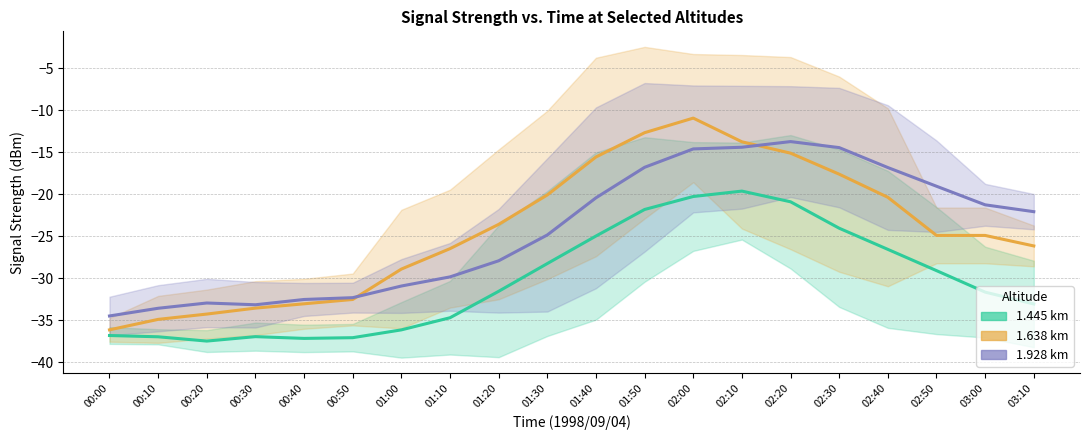

At which label does 1.638 km reach its minimum?

00:00